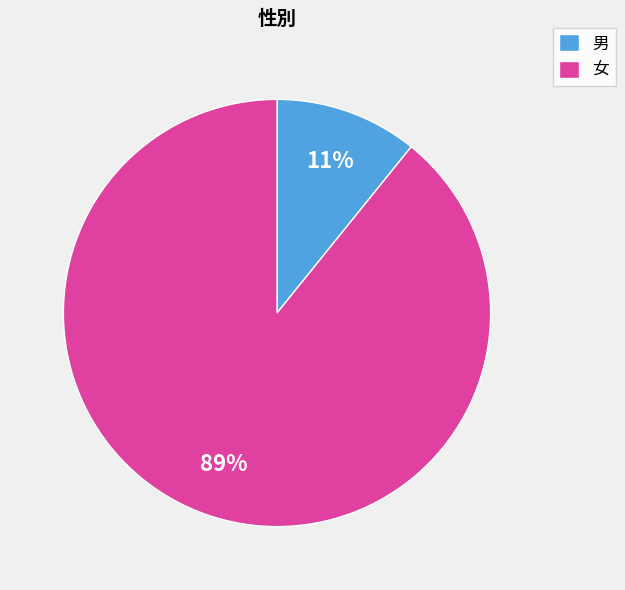

Rank the categories by value from highest to lowest.

女, 男